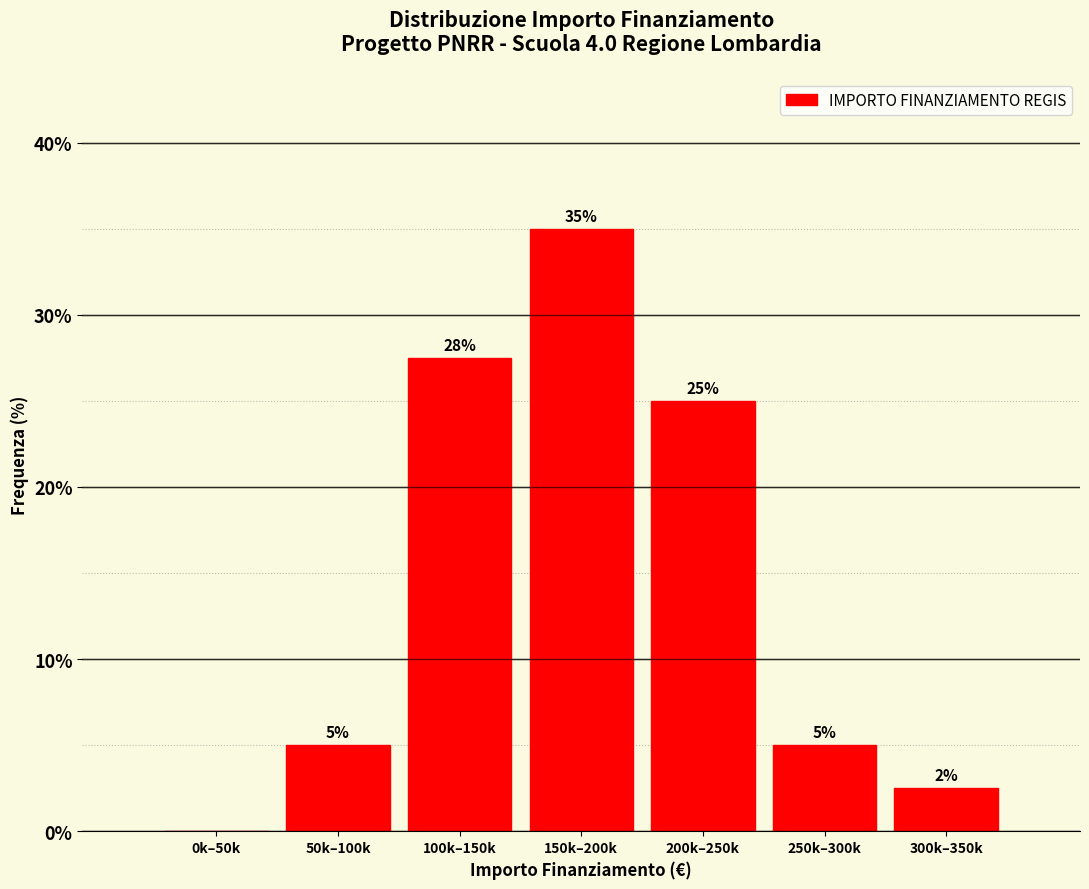

What is the change in value from 0k–50k to 150k–200k?

+35.0